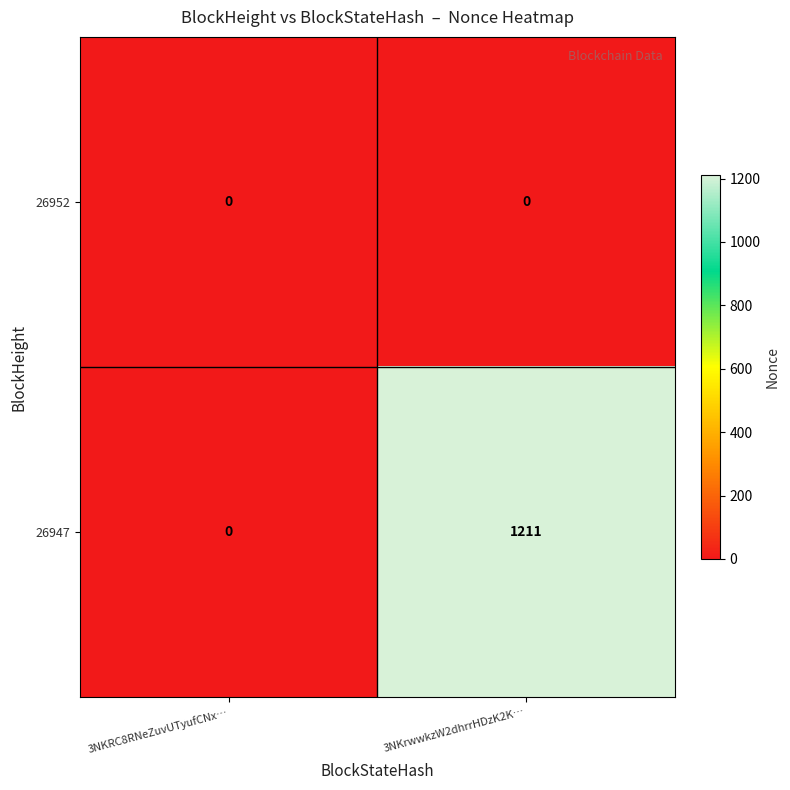

What is the greatest value displayed?

1211